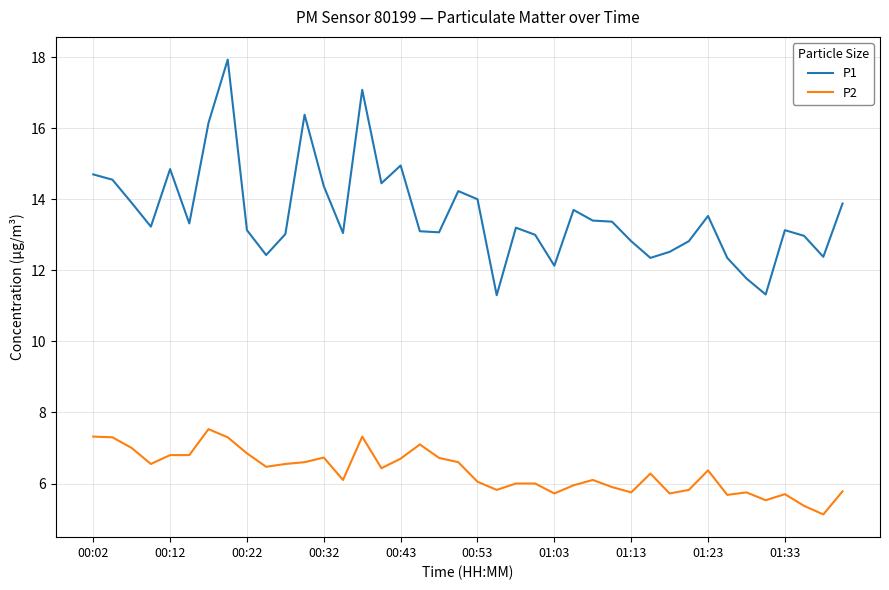

What is the maximum value shown in the chart?

17.9